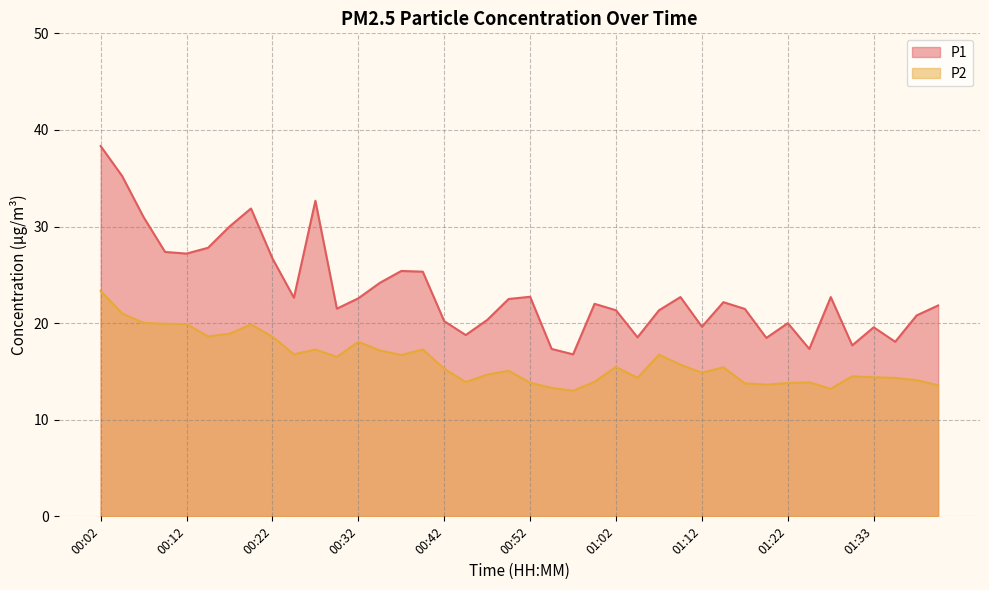

How many data points in P2 are less than 15?

18